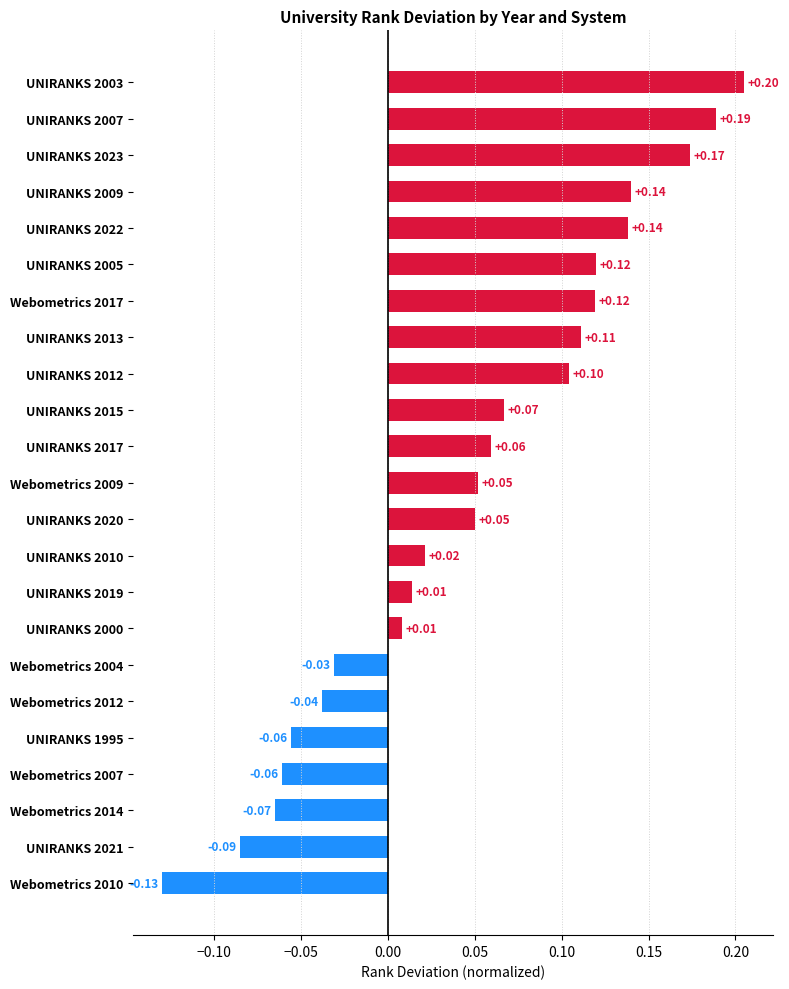

Between Webometrics 2007 and Webometrics 2009, which is larger?

Webometrics 2009